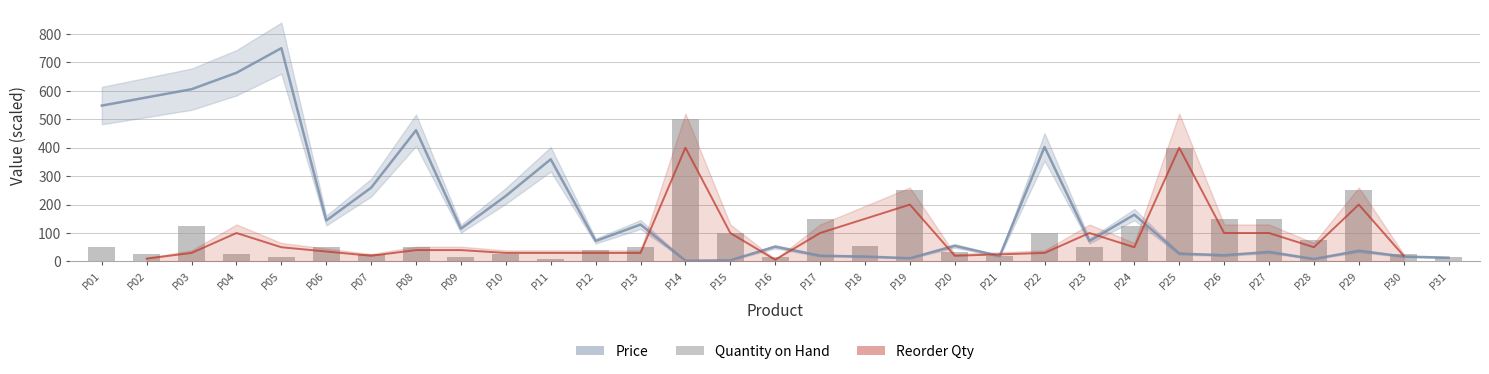

The chart shows a value of 46.8 at P09. True or false?

False